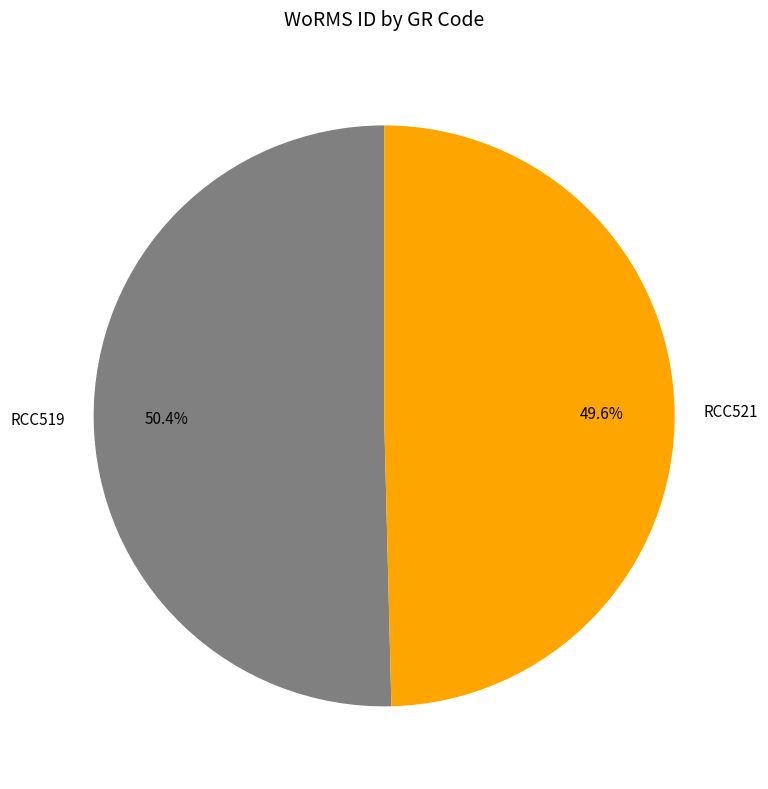

The RCC521 slice represents 50% of the pie. True or false?

True